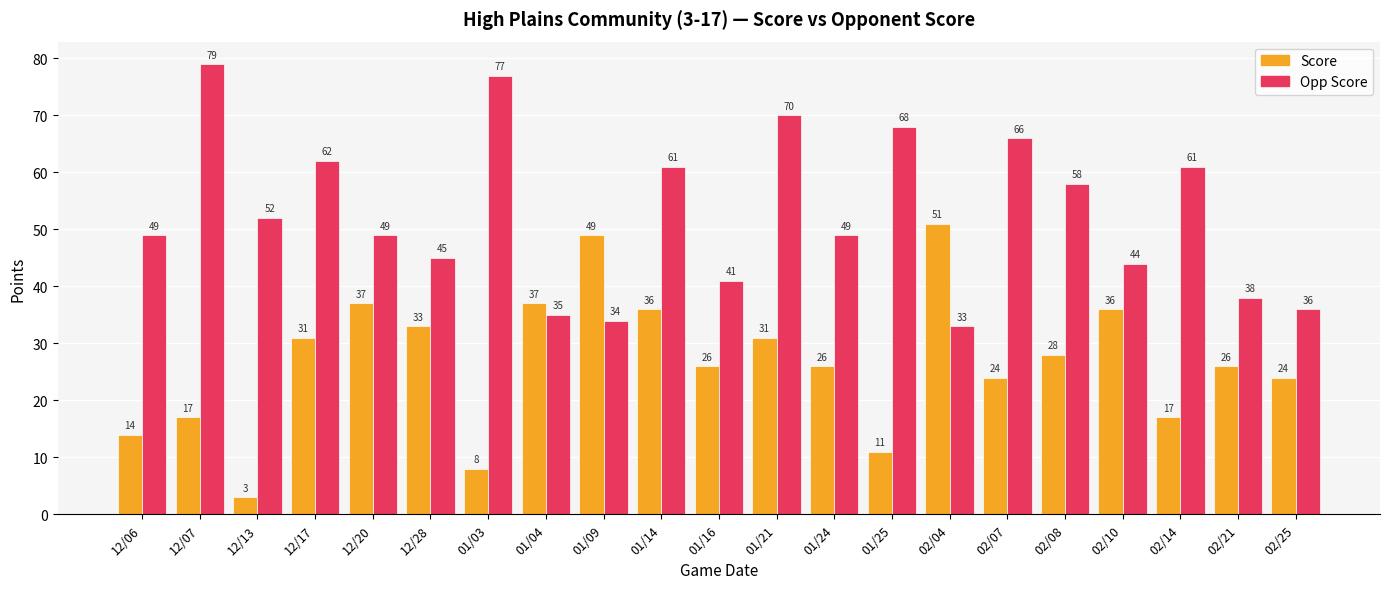

At which category does the chart reach its minimum across all series?

12/13